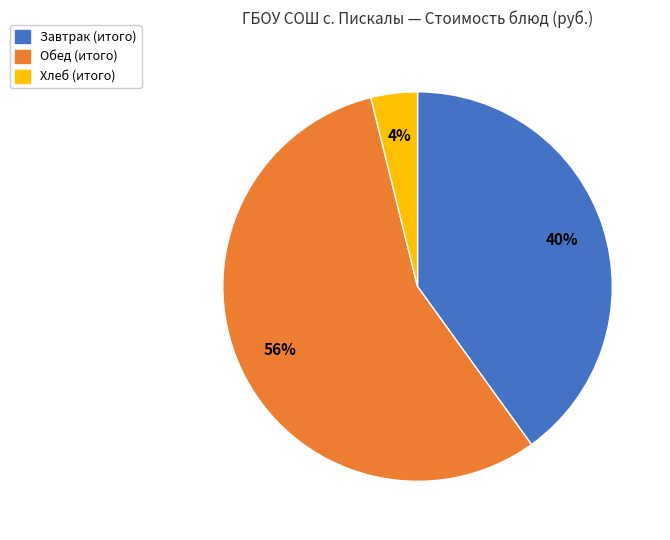

How many slices are in this pie chart?

3